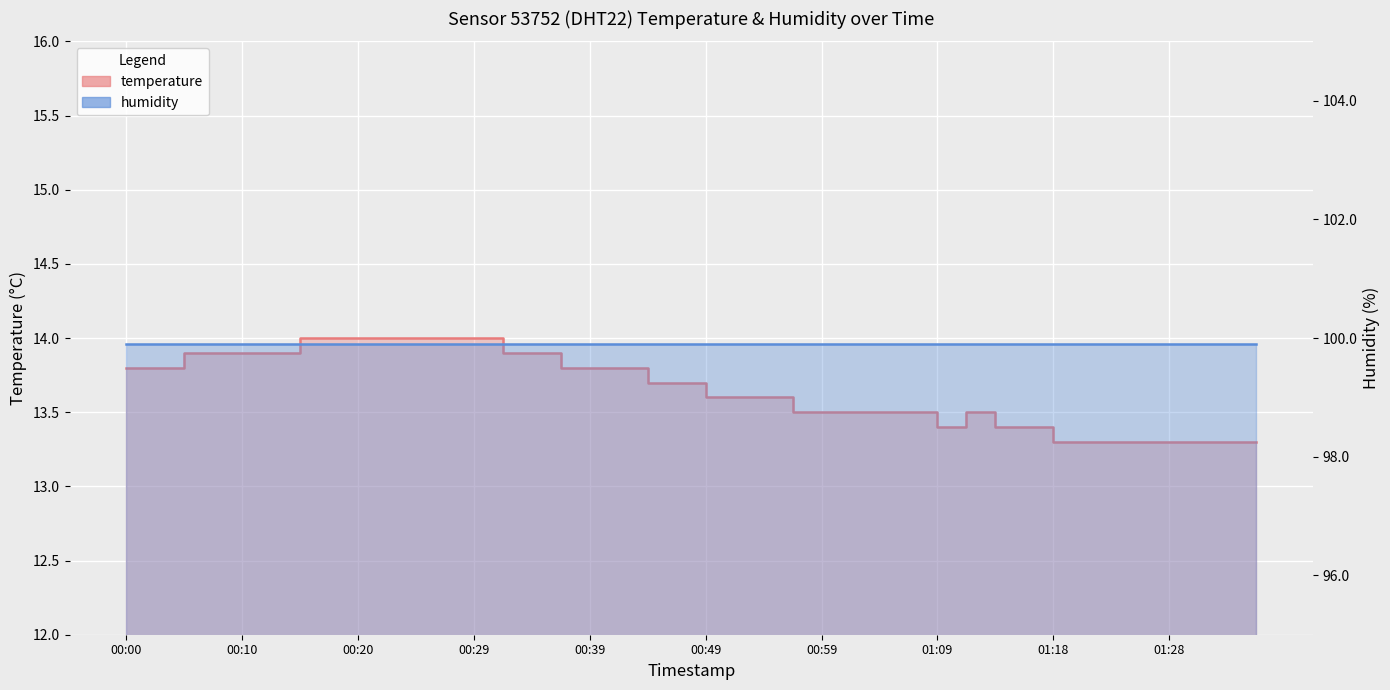

What is the maximum value shown in the chart?

14.0